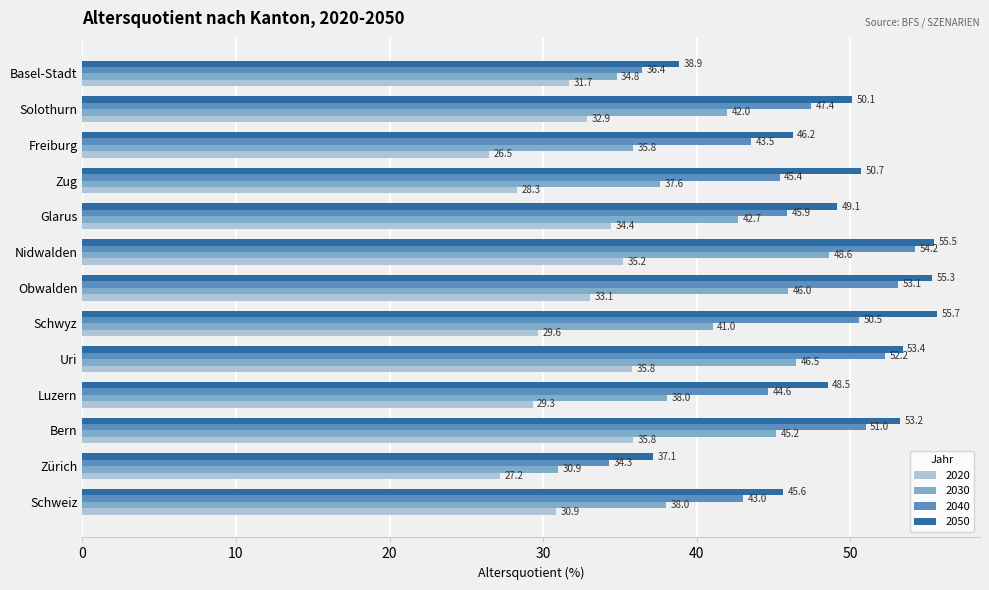

Which series has the widest spread of values?

2040